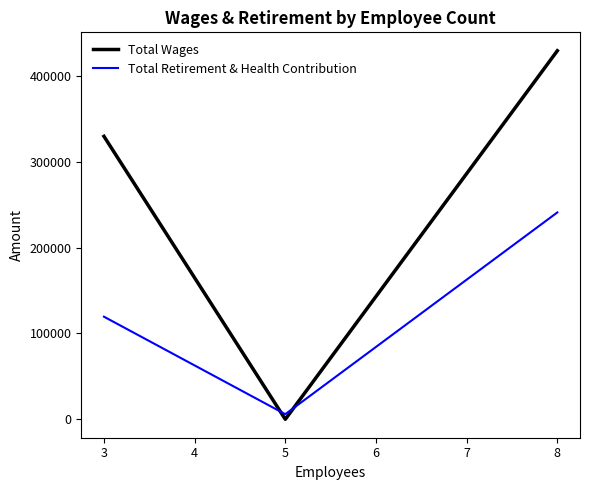

List the series in order of their overall mean, lowest first.

Total Retirement & Health Contribution, Total Wages